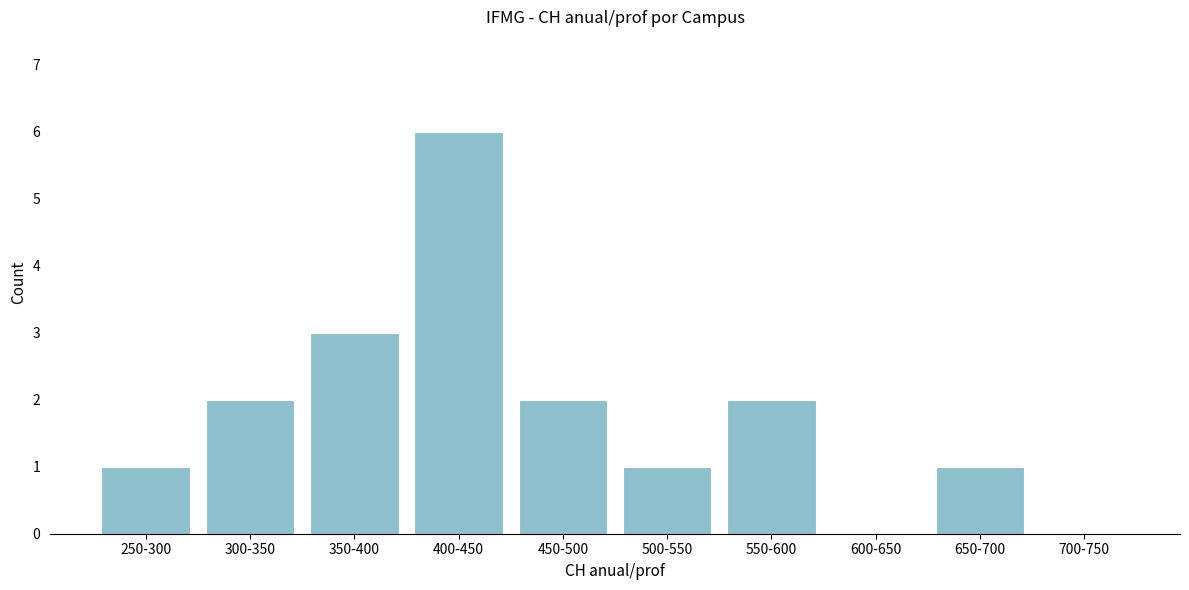

Reading left to right, transcribe all the data shown in this chart.

250-300=1	300-350=2	350-400=3	400-450=6	450-500=2	500-550=1	550-600=2	600-650=0	650-700=1	700-750=0